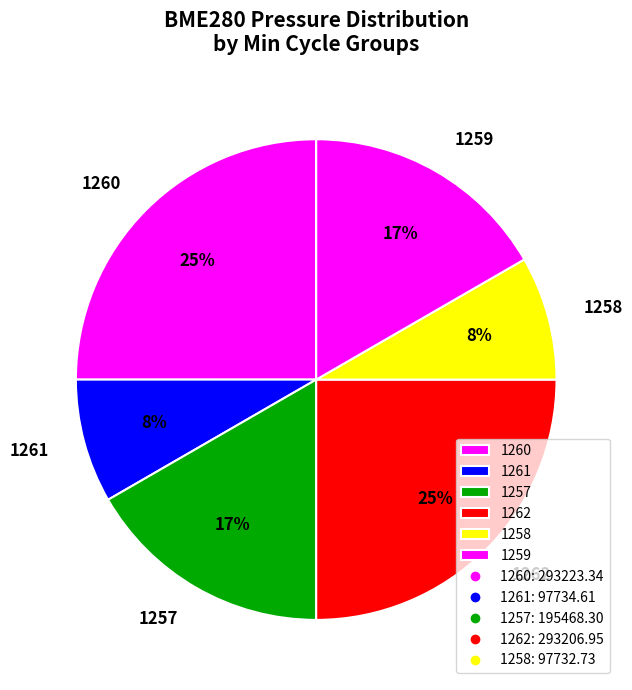

True or false: 1262 accounts for 25% of the total.

True